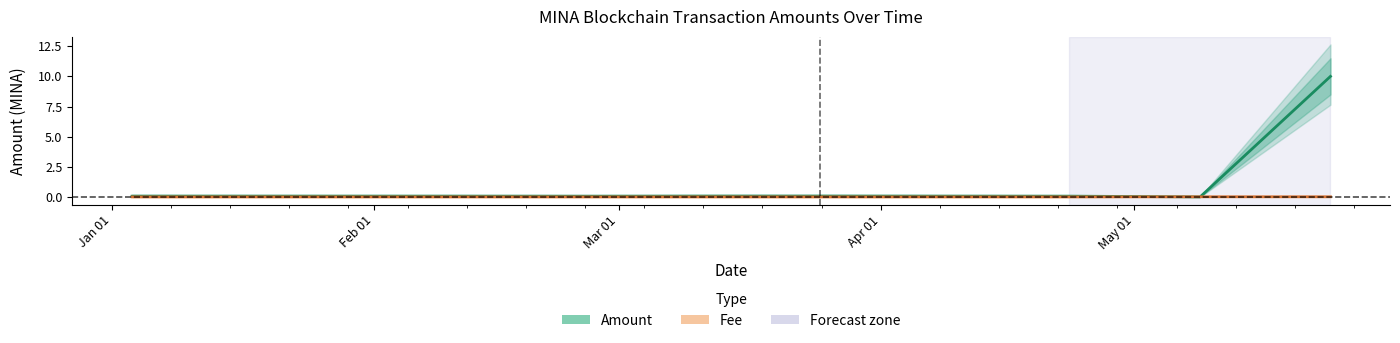

List the labels in order of Amount value, largest first.

2024-05-24 05:00:00, 2024-03-24 20:00:00, 2024-03-12 12:27:00, 2024-01-03 10:24:00, 2024-04-09 21:30:00, 2024-01-03 09:48:00, 2024-02-10 03:42:00, 2024-04-23 07:33:00, 2024-02-27 04:48:00, 2024-05-08 18:51:00